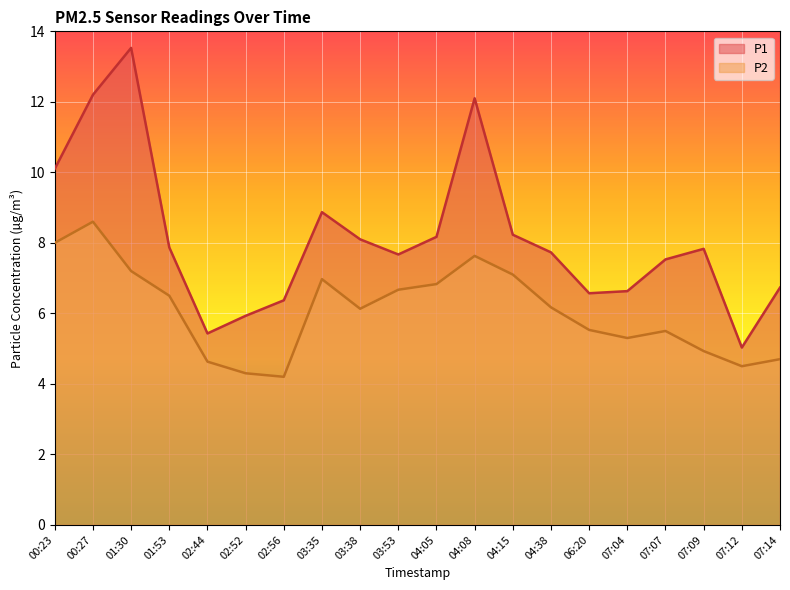

Reading left to right, extract all data points from this chart.

P1: 10.1	12.2	13.5	7.9	5.4	5.9	6.4	8.9	8.1	7.7	8.2	12.1	8.2	7.7	6.6	6.6	7.5	7.8	5.0	6.7
P2: 8.0	8.6	7.2	6.5	4.6	4.3	4.2	7.0	6.1	6.7	6.8	7.6	7.1	6.2	5.5	5.3	5.5	4.9	4.5	4.7